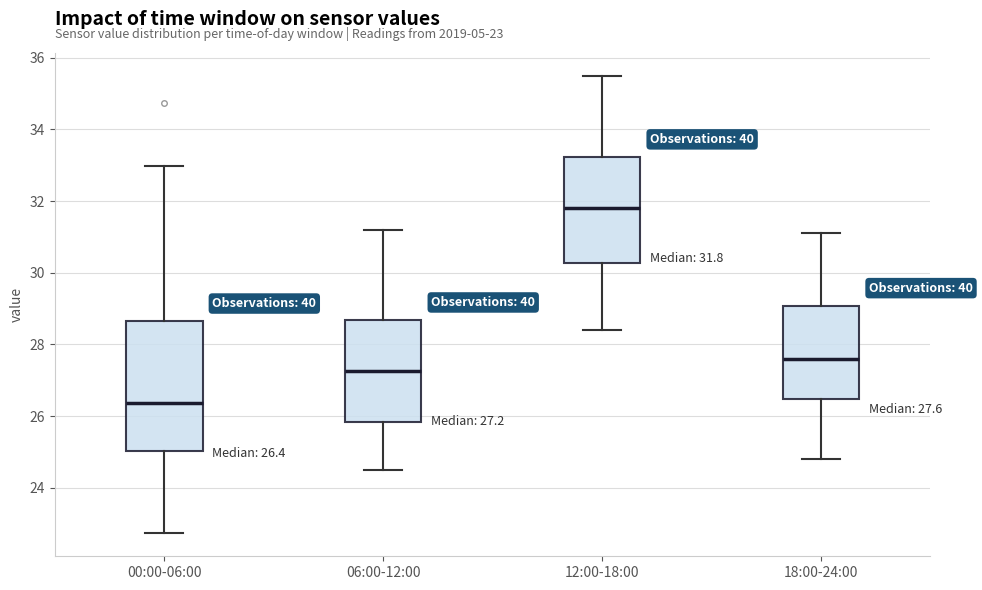

Comparing the boxes themselves (not the whiskers), which one is the tallest?

00:00-06:00